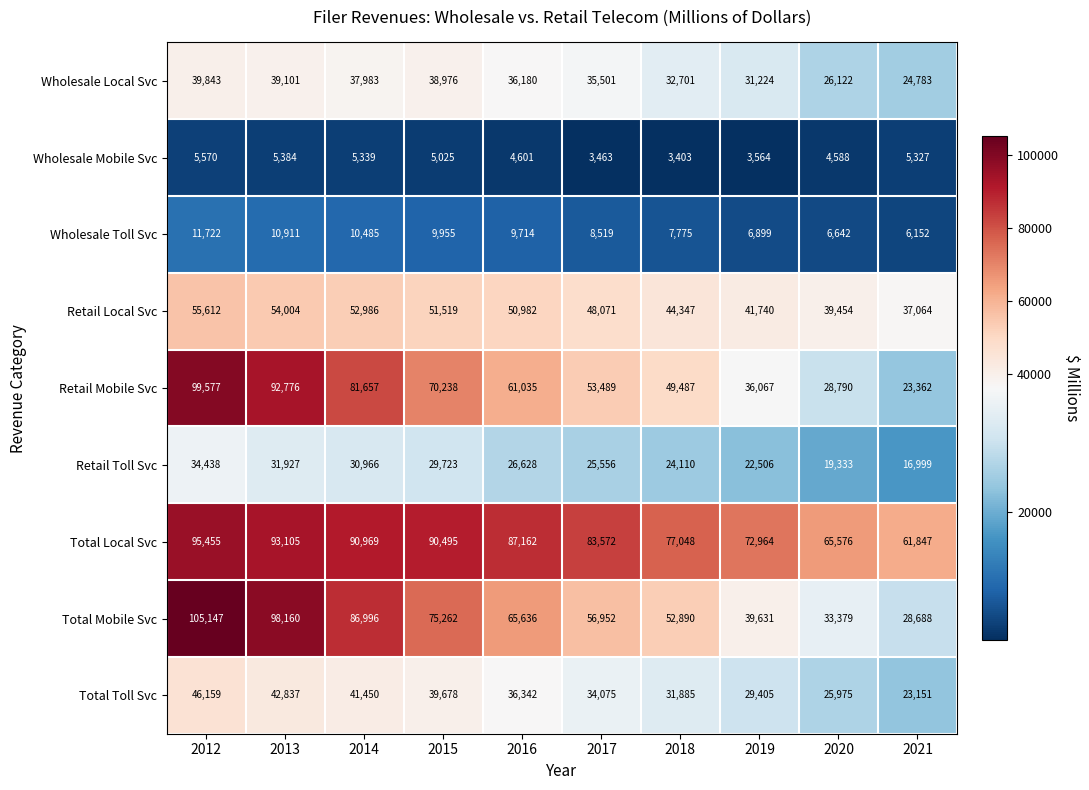

List the series in order of their peak value, lowest first.

Wholesale Mobile Svc, Wholesale Toll Svc, Retail Toll Svc, Wholesale Local Svc, Total Toll Svc, Retail Local Svc, Total Local Svc, Retail Mobile Svc, Total Mobile Svc